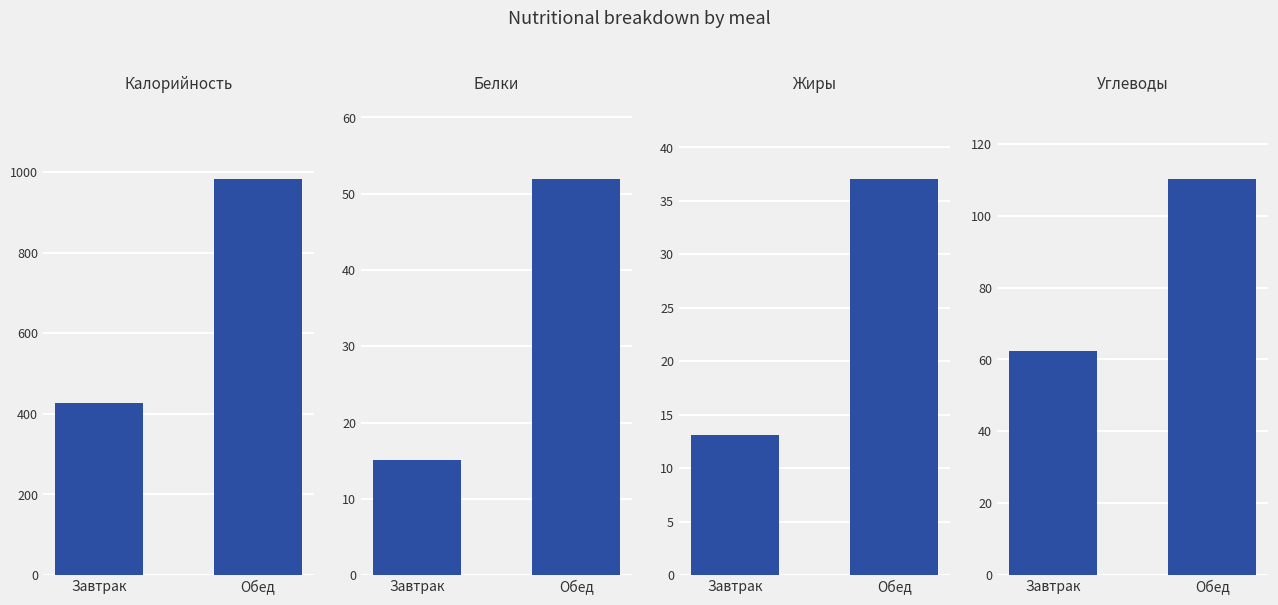

True or false: Калорийность has a value of 743.9 at Завтрак.

False